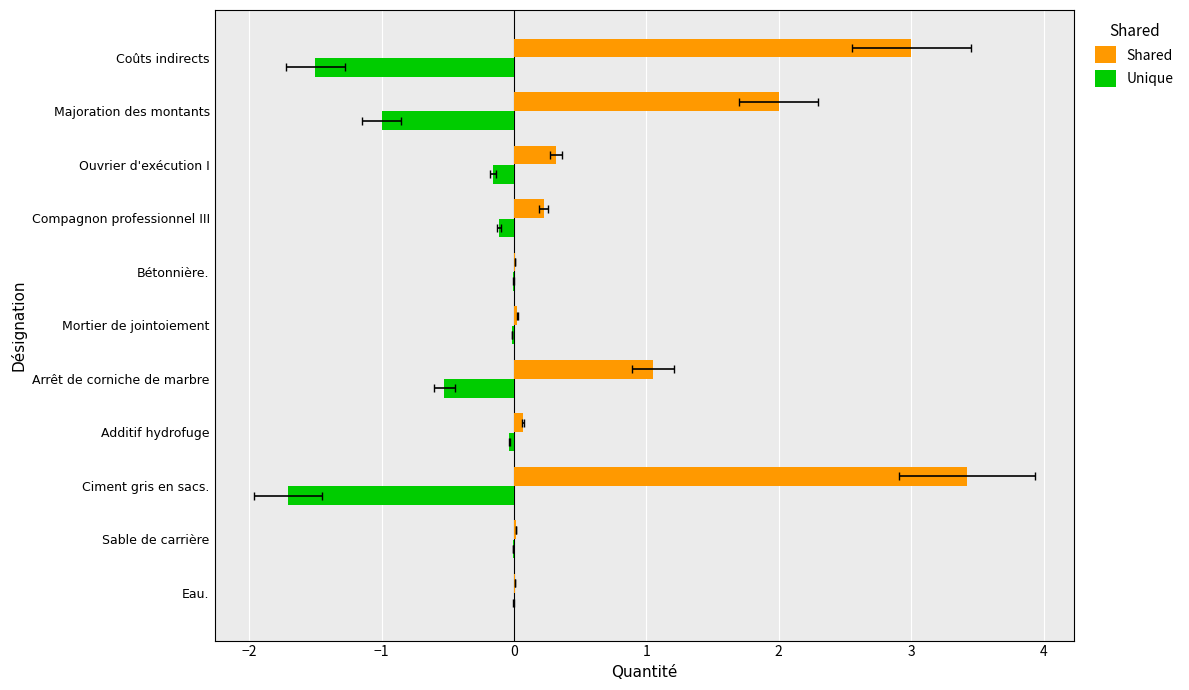

List the series in order of their peak value, lowest first.

Unique, Shared